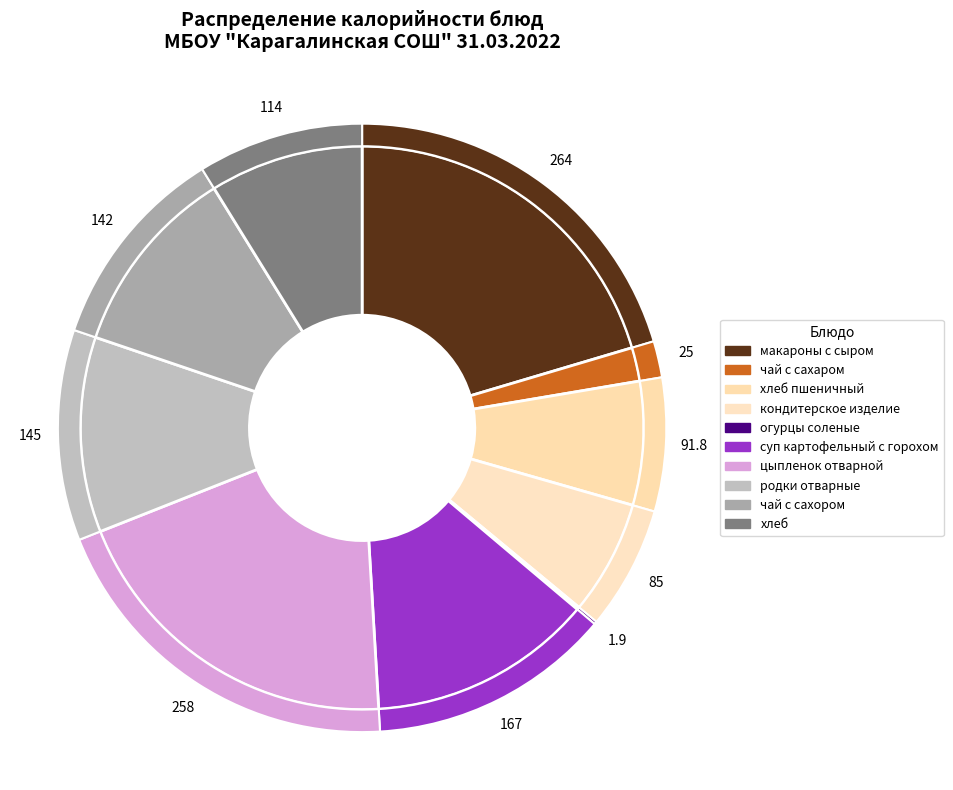

Is it true that цыпленок отварной is 20% of the pie?

True